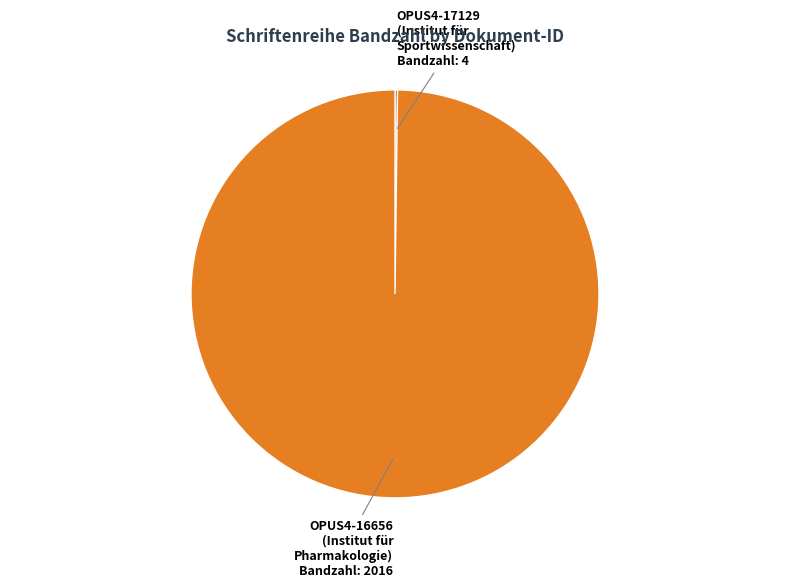

What is the largest slice in the pie chart?

OPUS4-16656 (Institut für Pharmakologie)